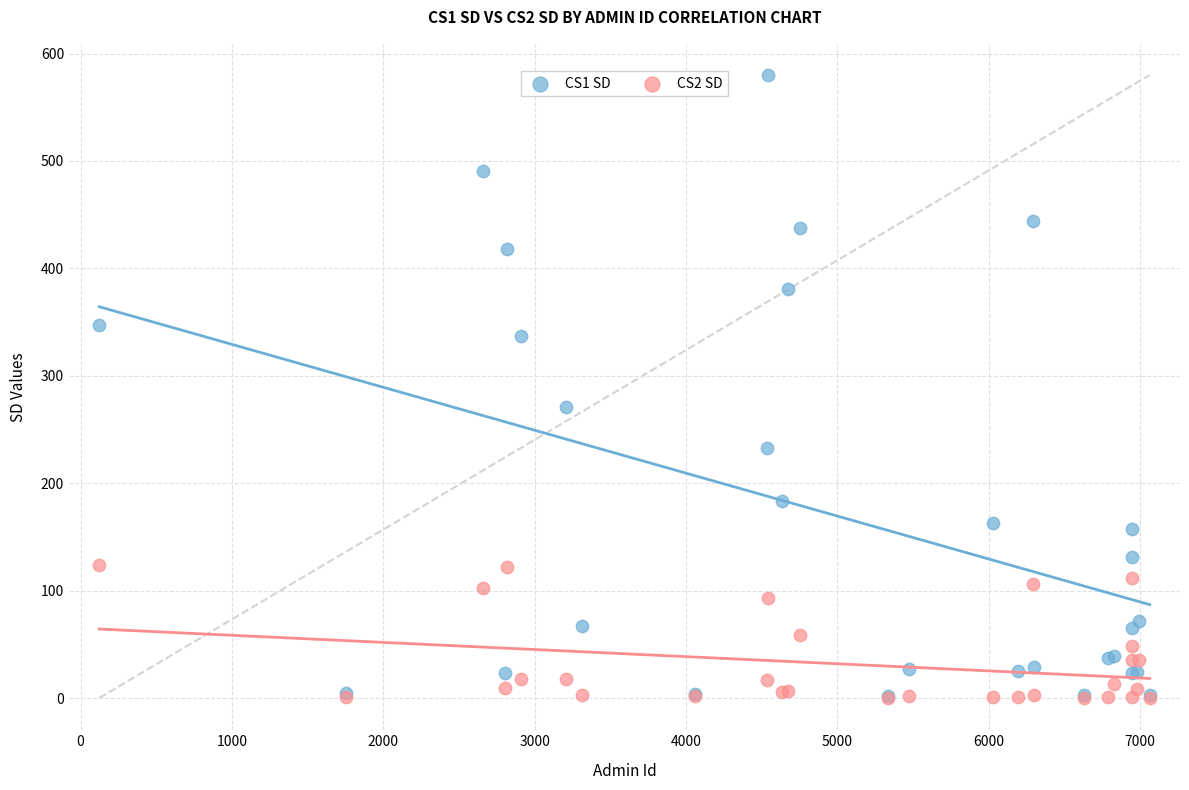

Which series reaches the maximum Y coordinate?

CS1 SD